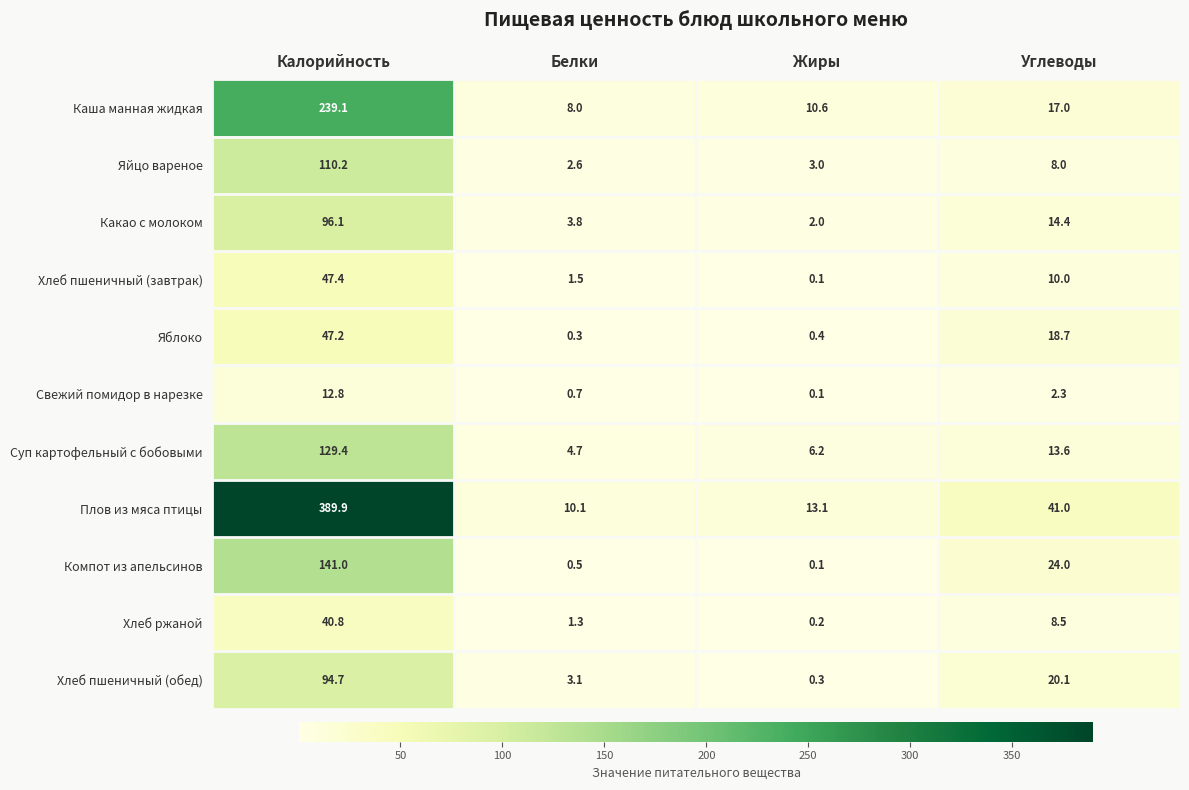

What is the lowest value of the Плов из мяса птицы series?

10.1